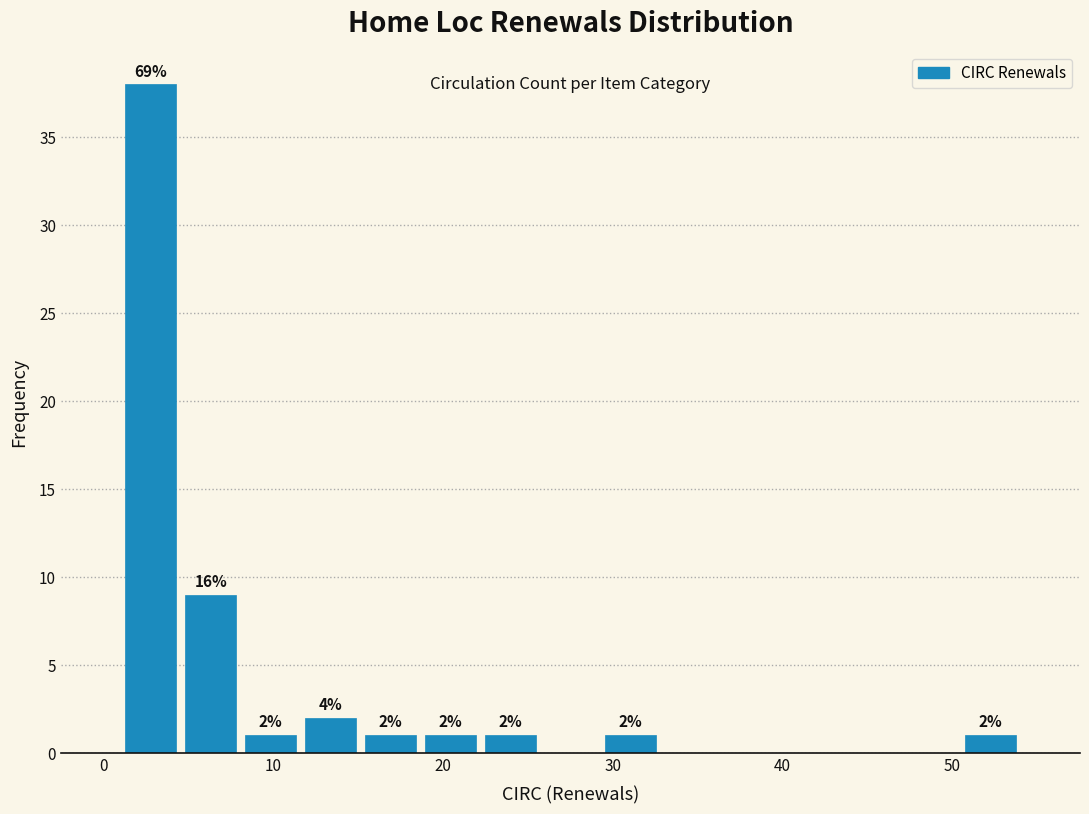

Read against the x-axis, roughly where is the centre of the tallest bar?

3